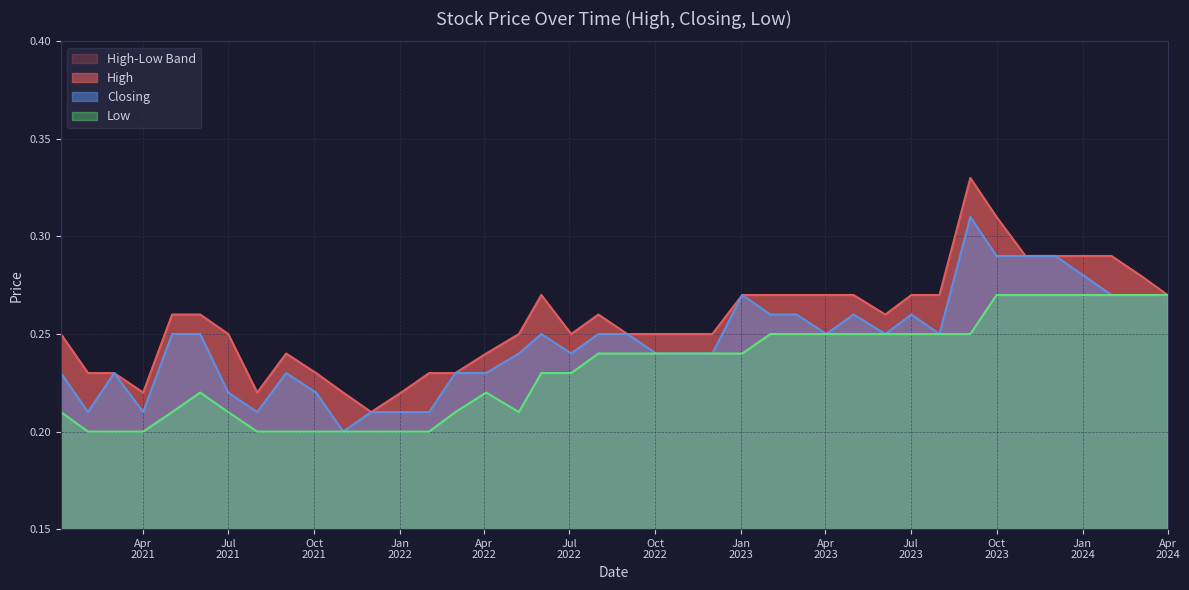

List the series in order of their peak value, lowest first.

Low, Closing, High